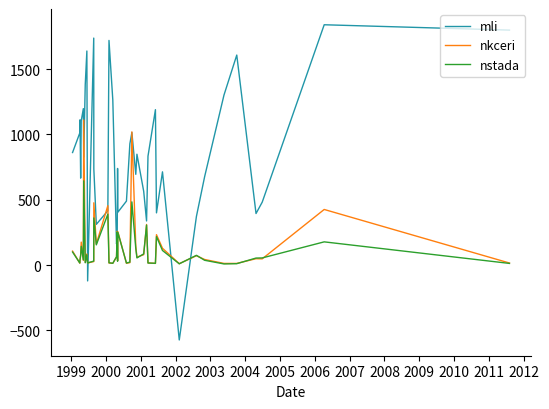

Rank the series by their maximum value, from highest to lowest.

mli, nkceri, nstada